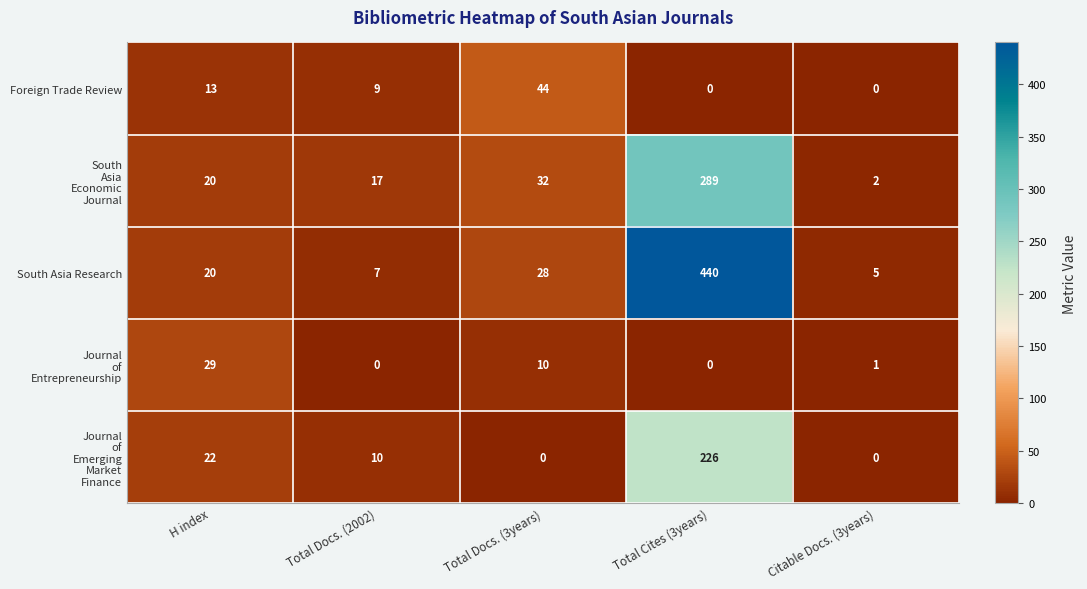

Which series has the largest range (max minus min)?

South Asia Research